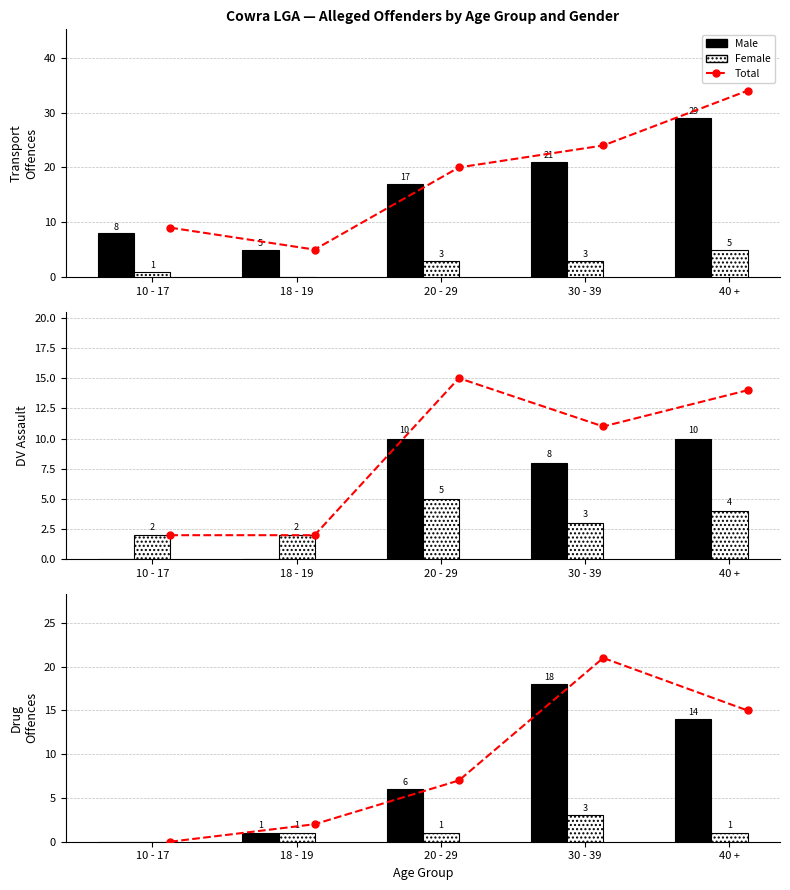

What is the sum of all Total values?

45